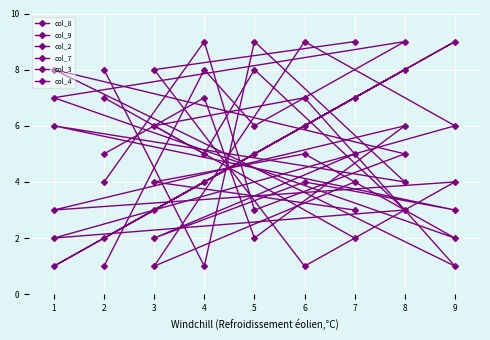

How many lines are shown in the chart?

6